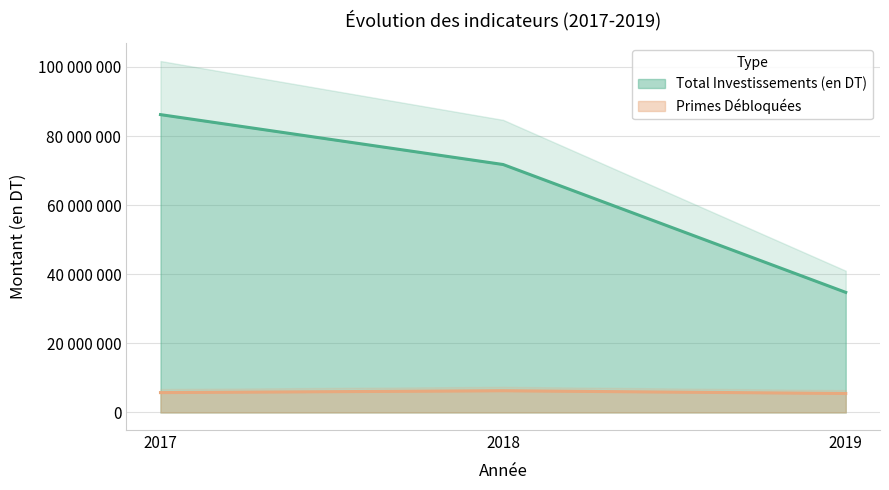

Is it true that Tranches débloqués equals 70 at 2017?

False